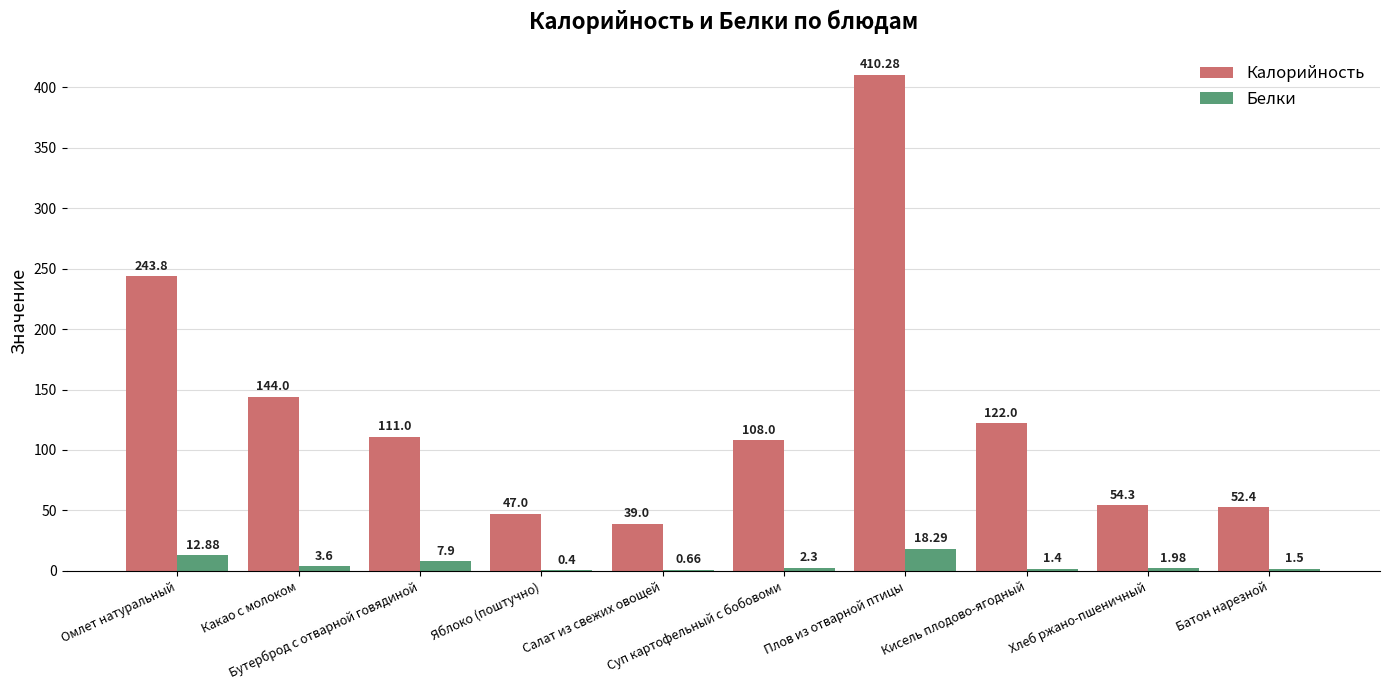

Which series has the largest total across all categories?

Калорийность